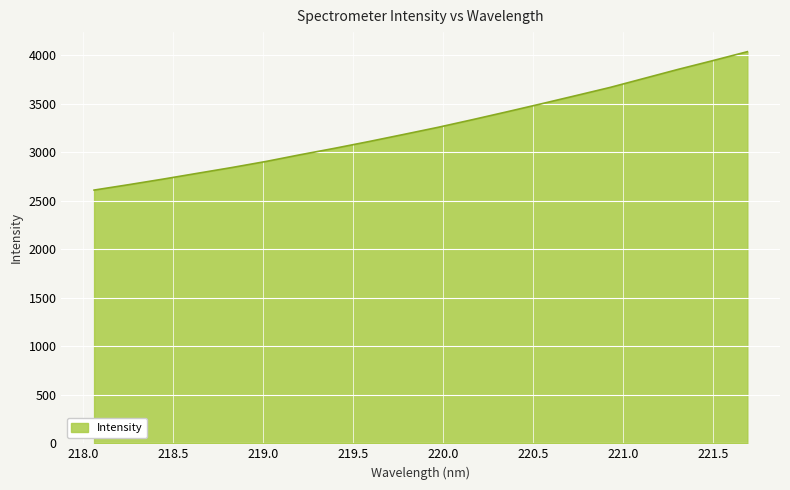

What is the minimum value shown in the chart?

2609.4